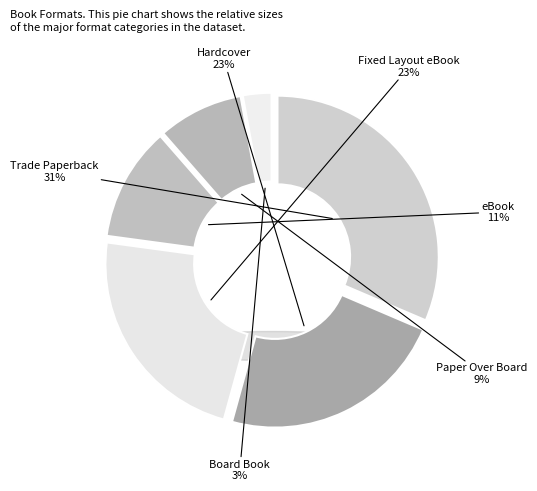

Does any single category account for the majority?

No